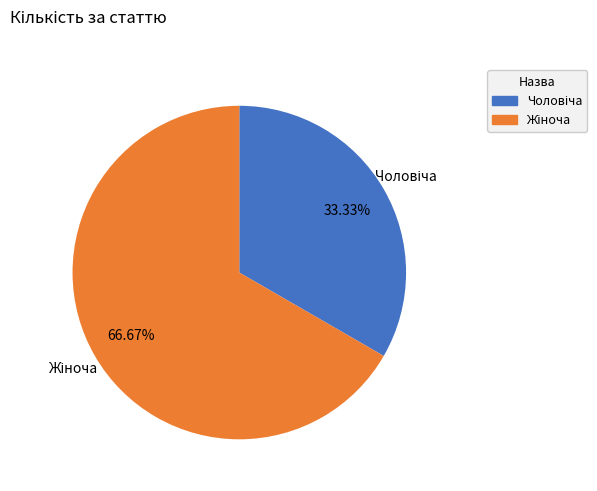

Is there a majority slice in this chart?

Yes